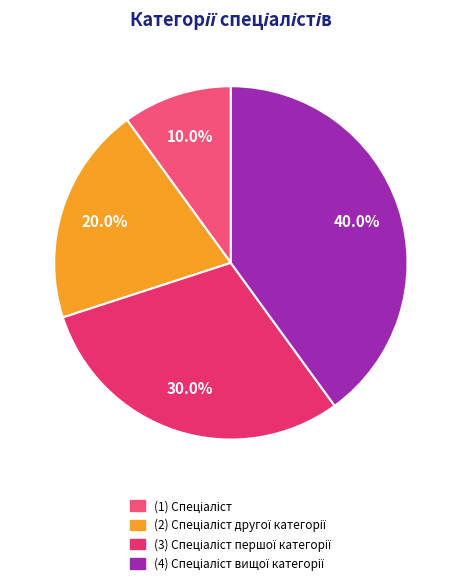

Rank the categories by value from highest to lowest.

Спеціаліст вищої категорії, Спеціаліст першої категорії, Спеціаліст другої категорії, Спеціаліст